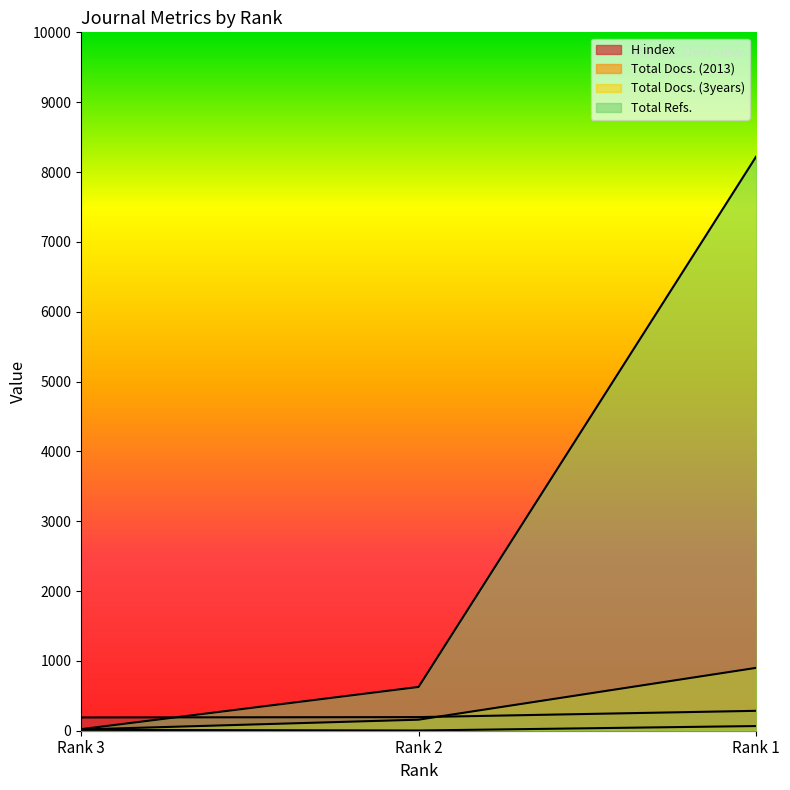

The value of Total Docs. (2013) at Rank 1 is 93. True or false?

False